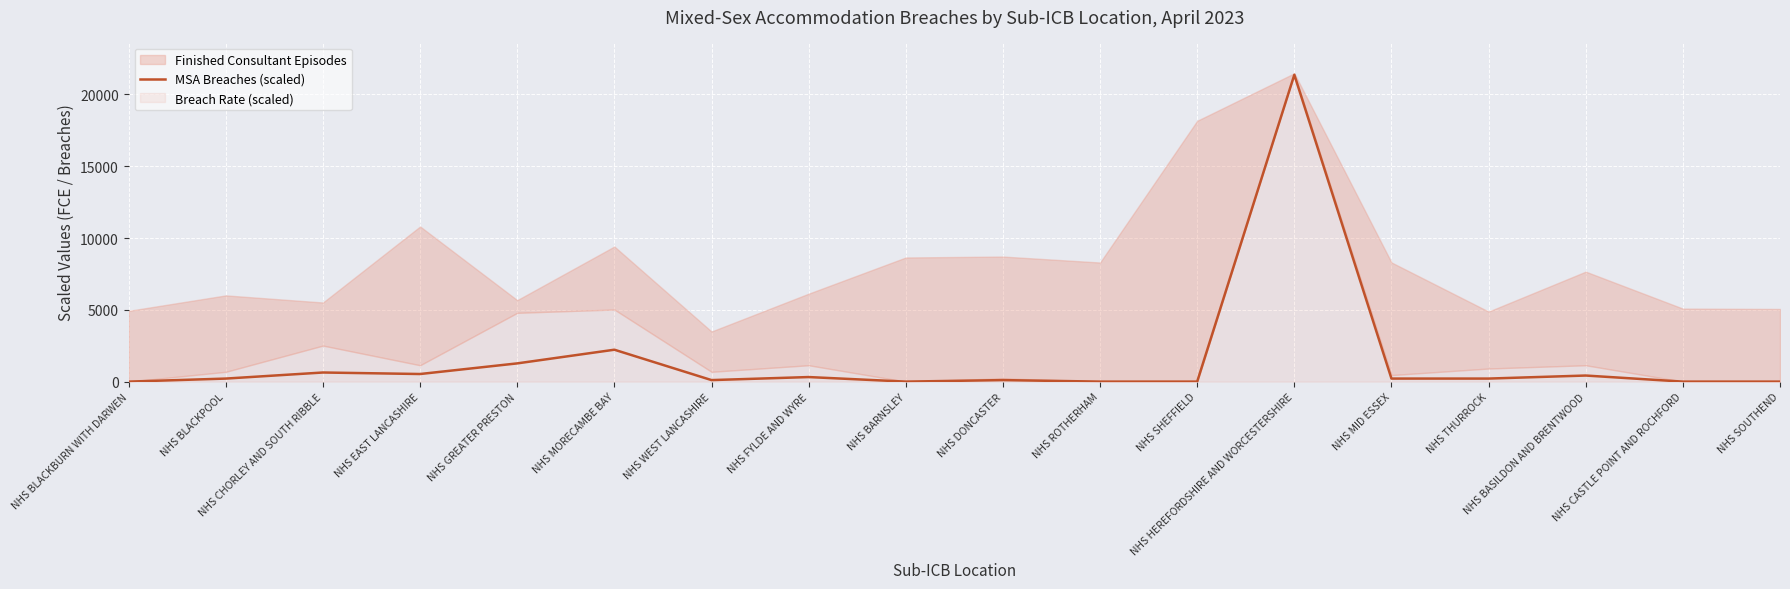

The value of MSA Breaches (scaled) at NHS CASTLE POINT AND ROCHFORD is -11808.3. True or false?

False